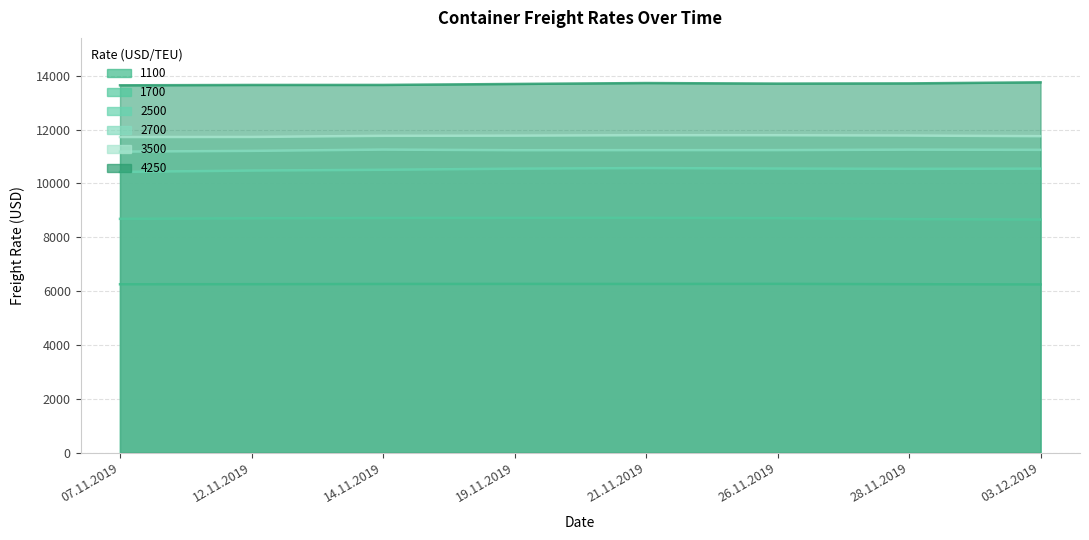

What value does the 4250 series have at 07.11.2019, to the nearest 5?

13650